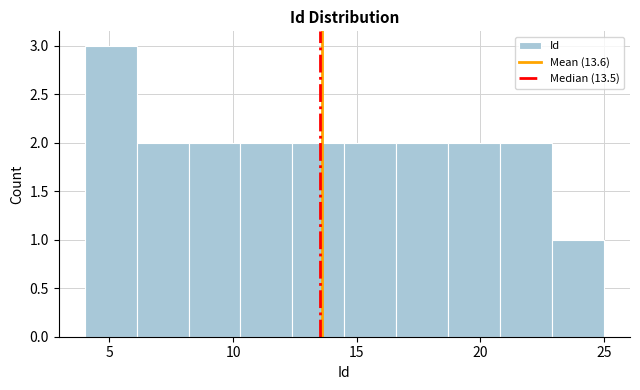

Over which range of the x-axis is the bar tallest?

4.0 to 6.1